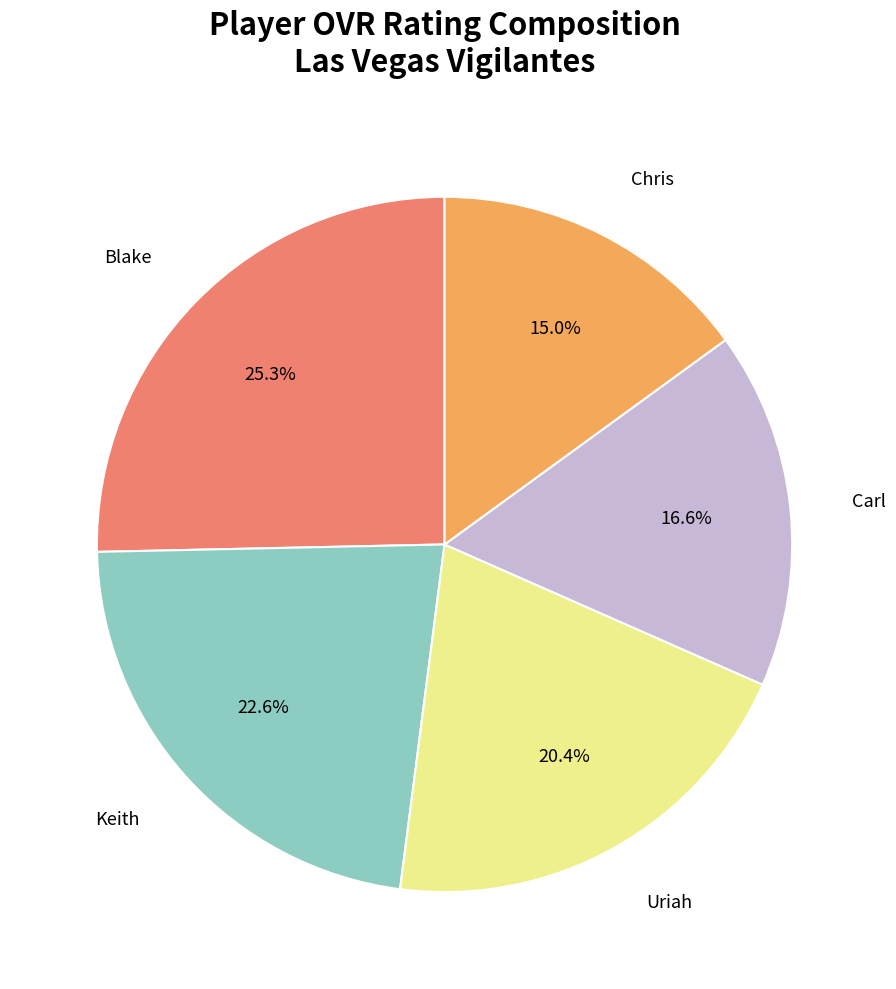

Does Blake account for over 50% of the chart?

No